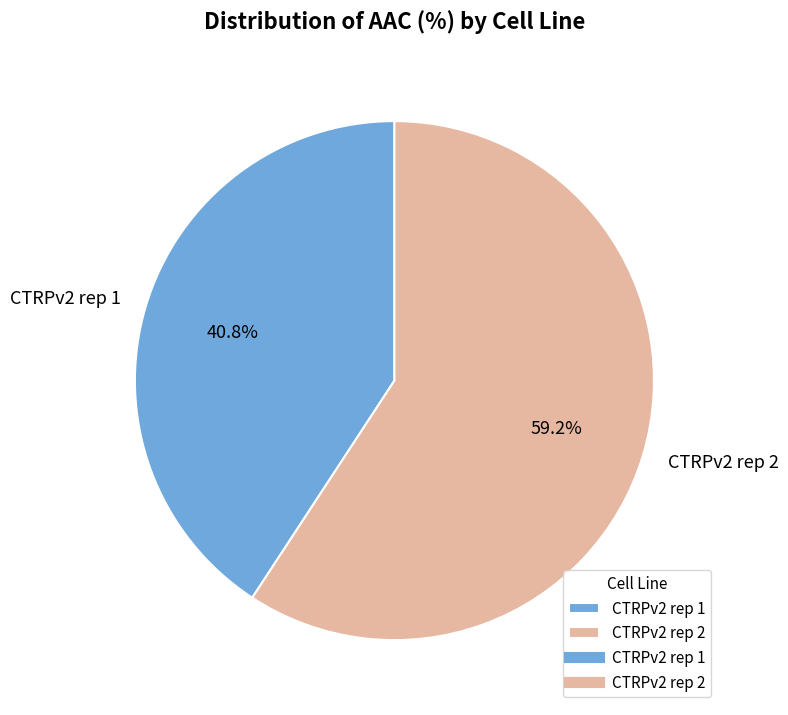

To the nearest percent, what is the combined percentage of CTRPv2 rep 1 and CTRPv2 rep 2?

100%